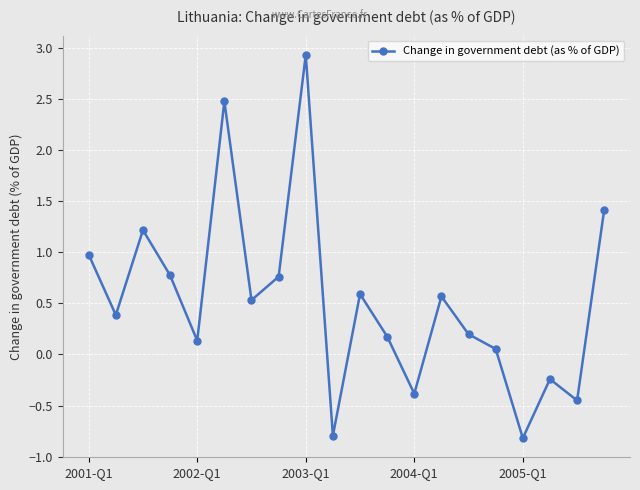

What is the minimum value shown in the chart?

-0.8